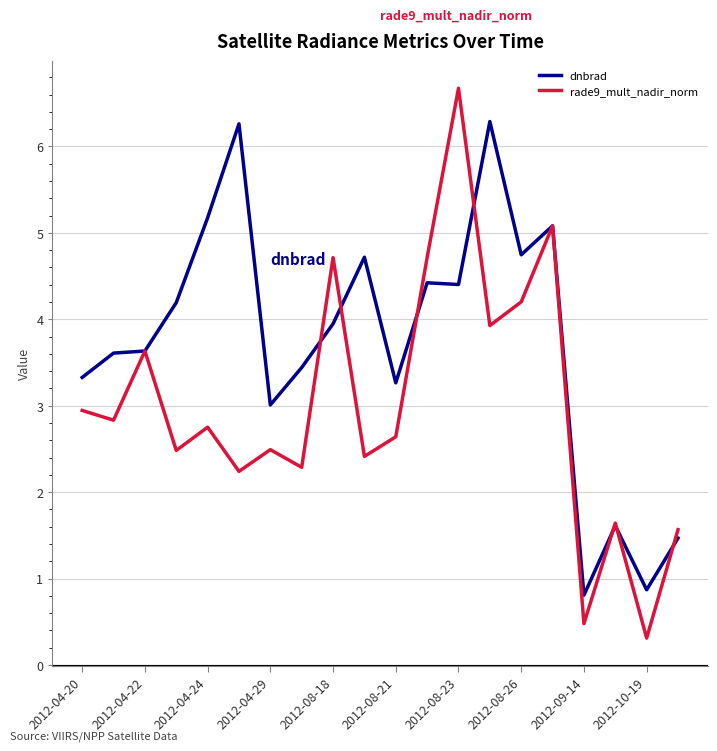

Rank the series by their average value, from highest to lowest.

dnbrad, rade9_mult_nadir_norm